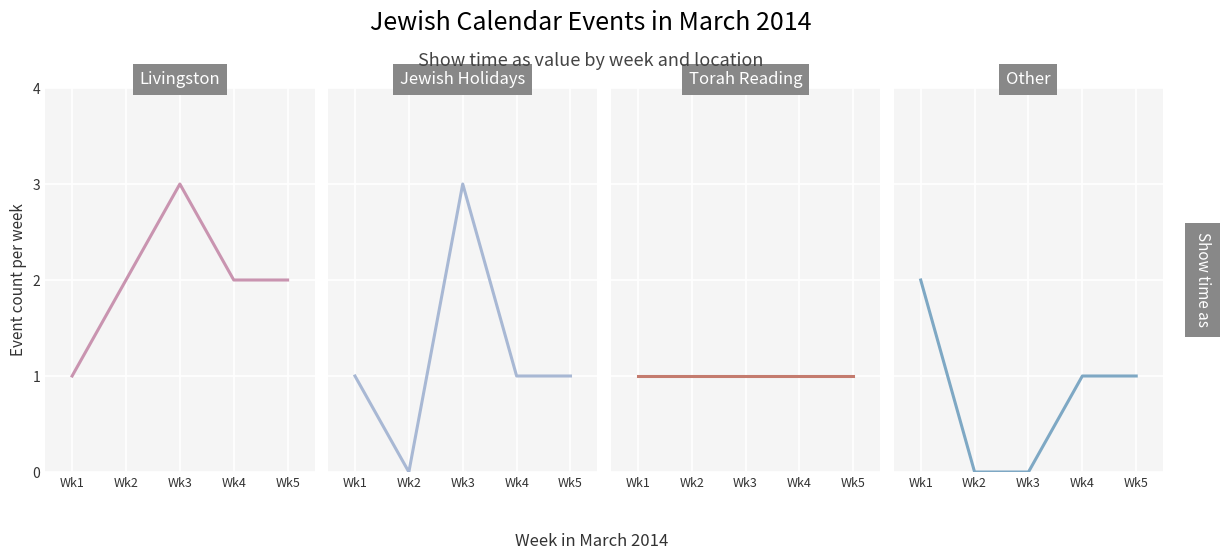

Is this an area chart (filled region under the line)?

No